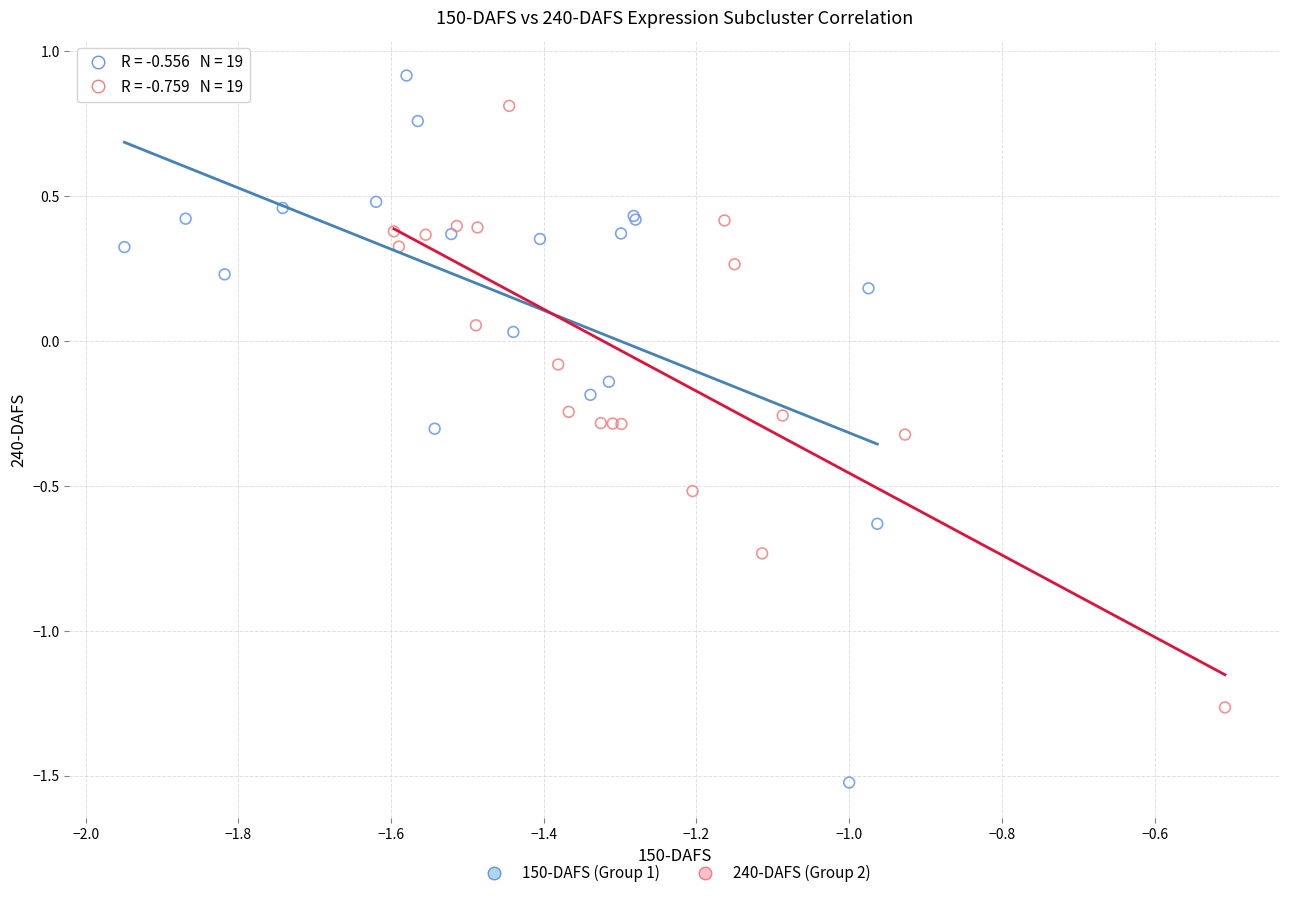

Which series has the largest Y range (max minus min)?

150-DAFS (Group 1)